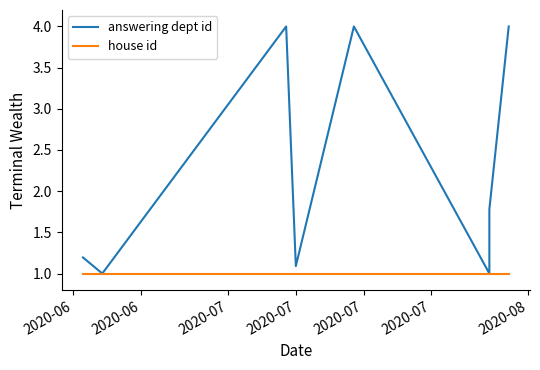

Which series has the largest total across all categories?

answering dept id